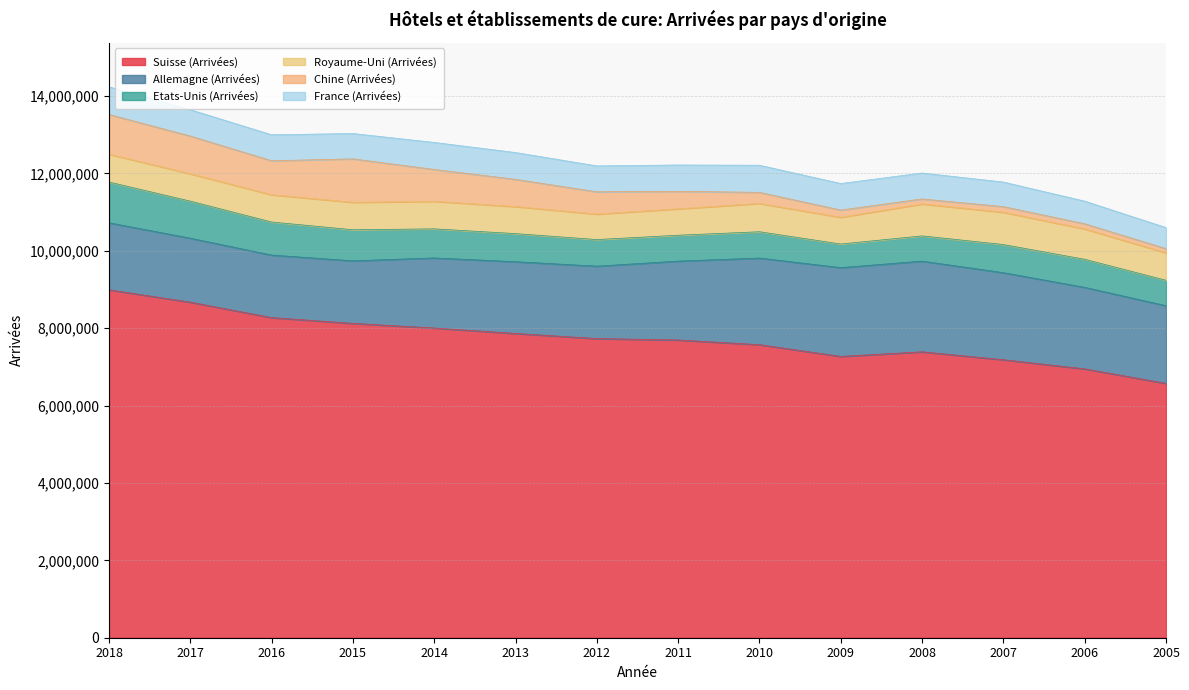

How many series are shown in this chart?

6